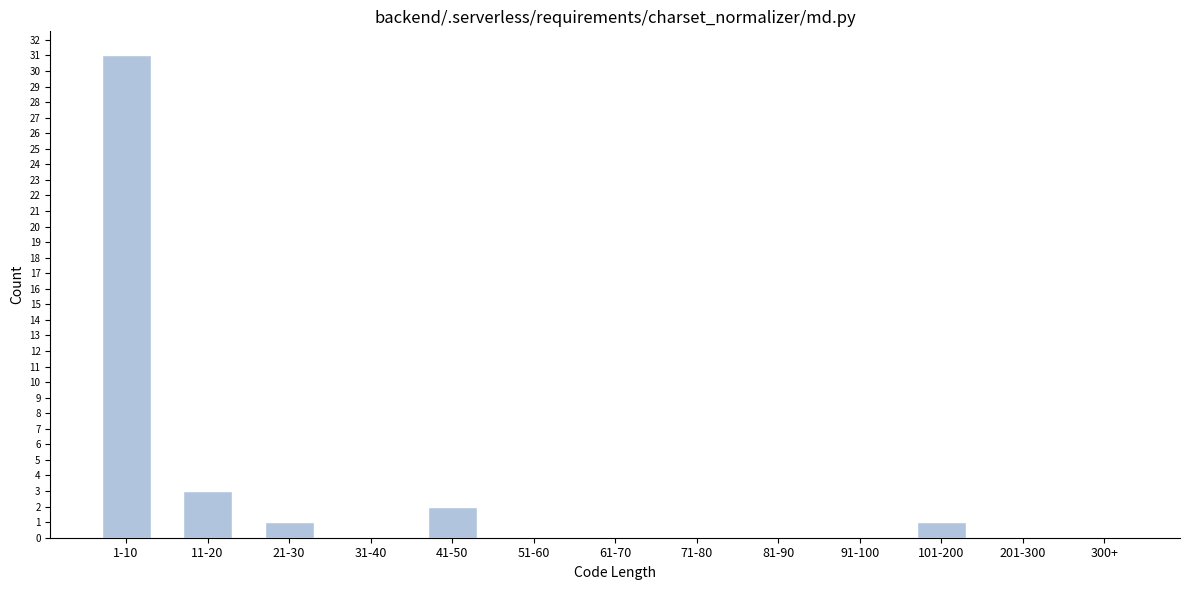

Reading right to left, transcribe all the data shown in this chart.

300+=0	201-300=0	101-200=1	91-100=0	81-90=0	71-80=0	61-70=0	51-60=0	41-50=2	31-40=0	21-30=1	11-20=3	1-10=31